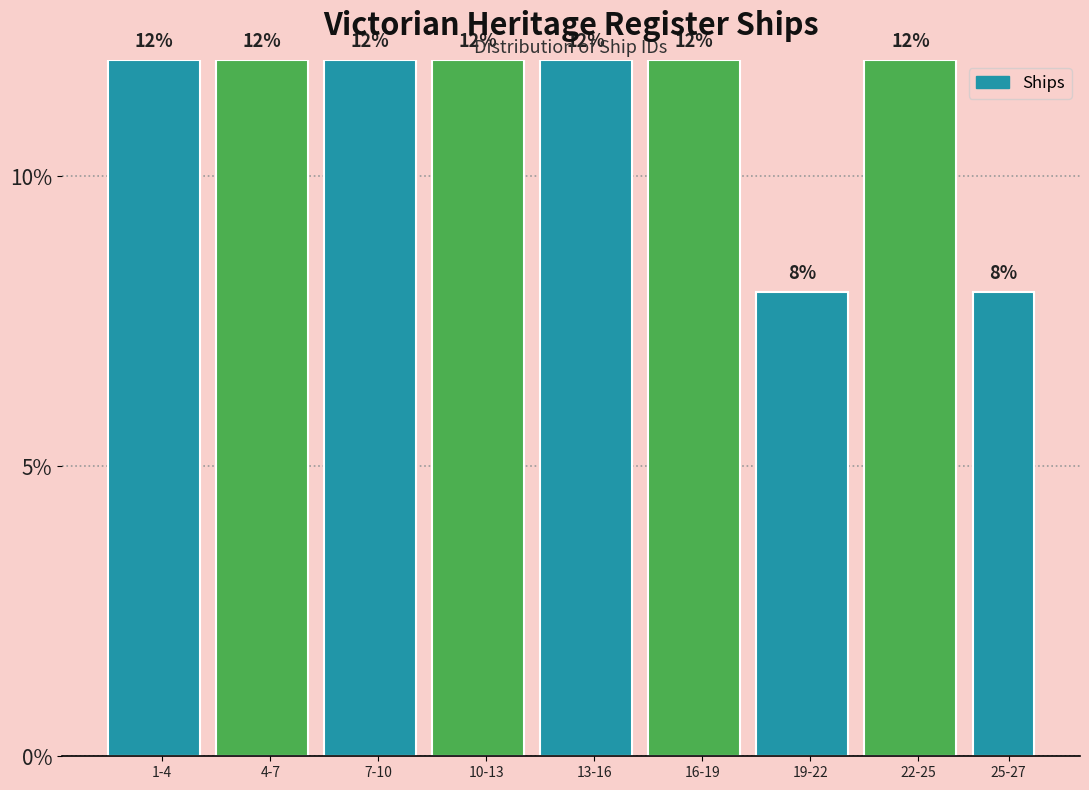

Reading left to right, list all the values displayed in this chart.

12	12	12	12	12	12	8	12	8